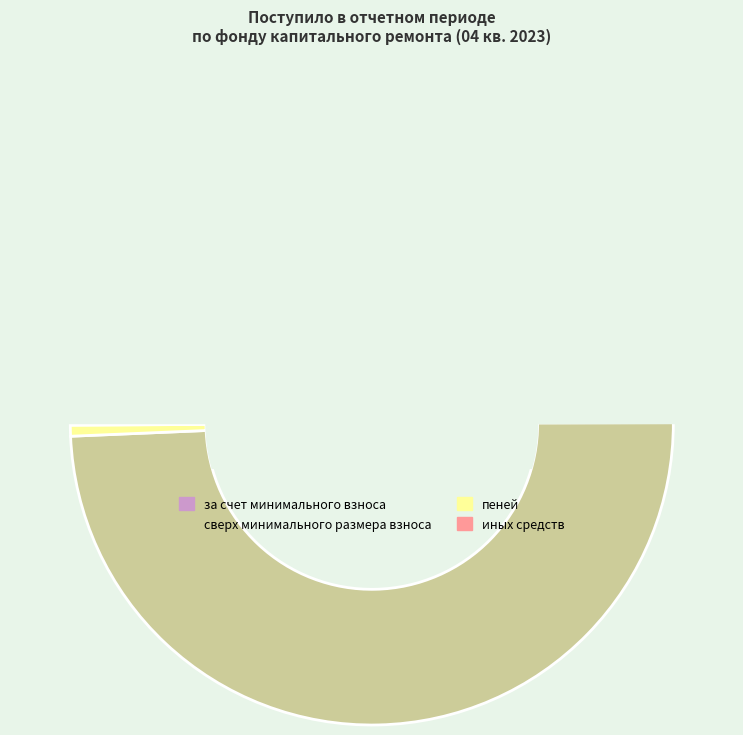

How many segments does this pie chart have?

4